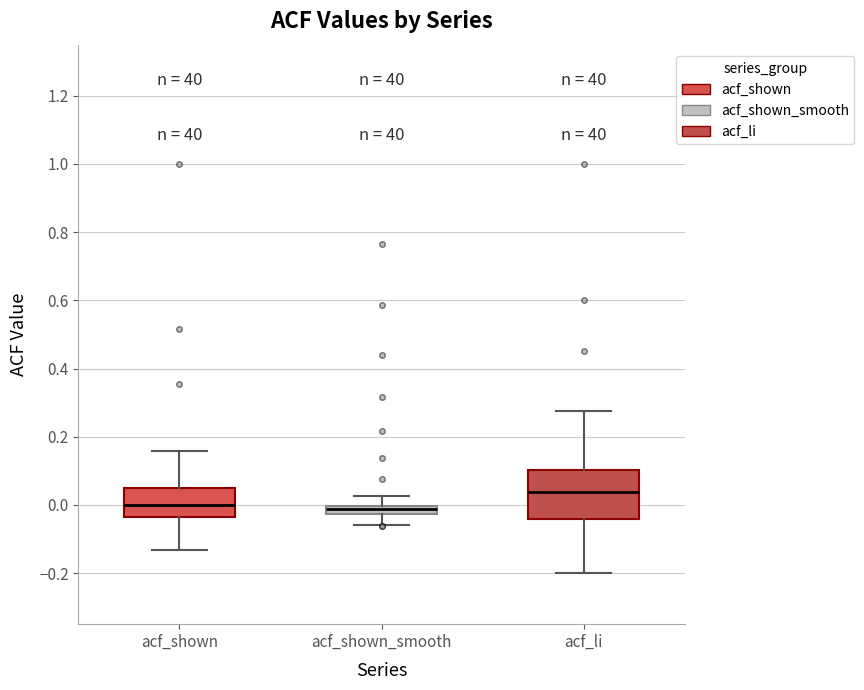

Which box has the highest median line?

acf_li